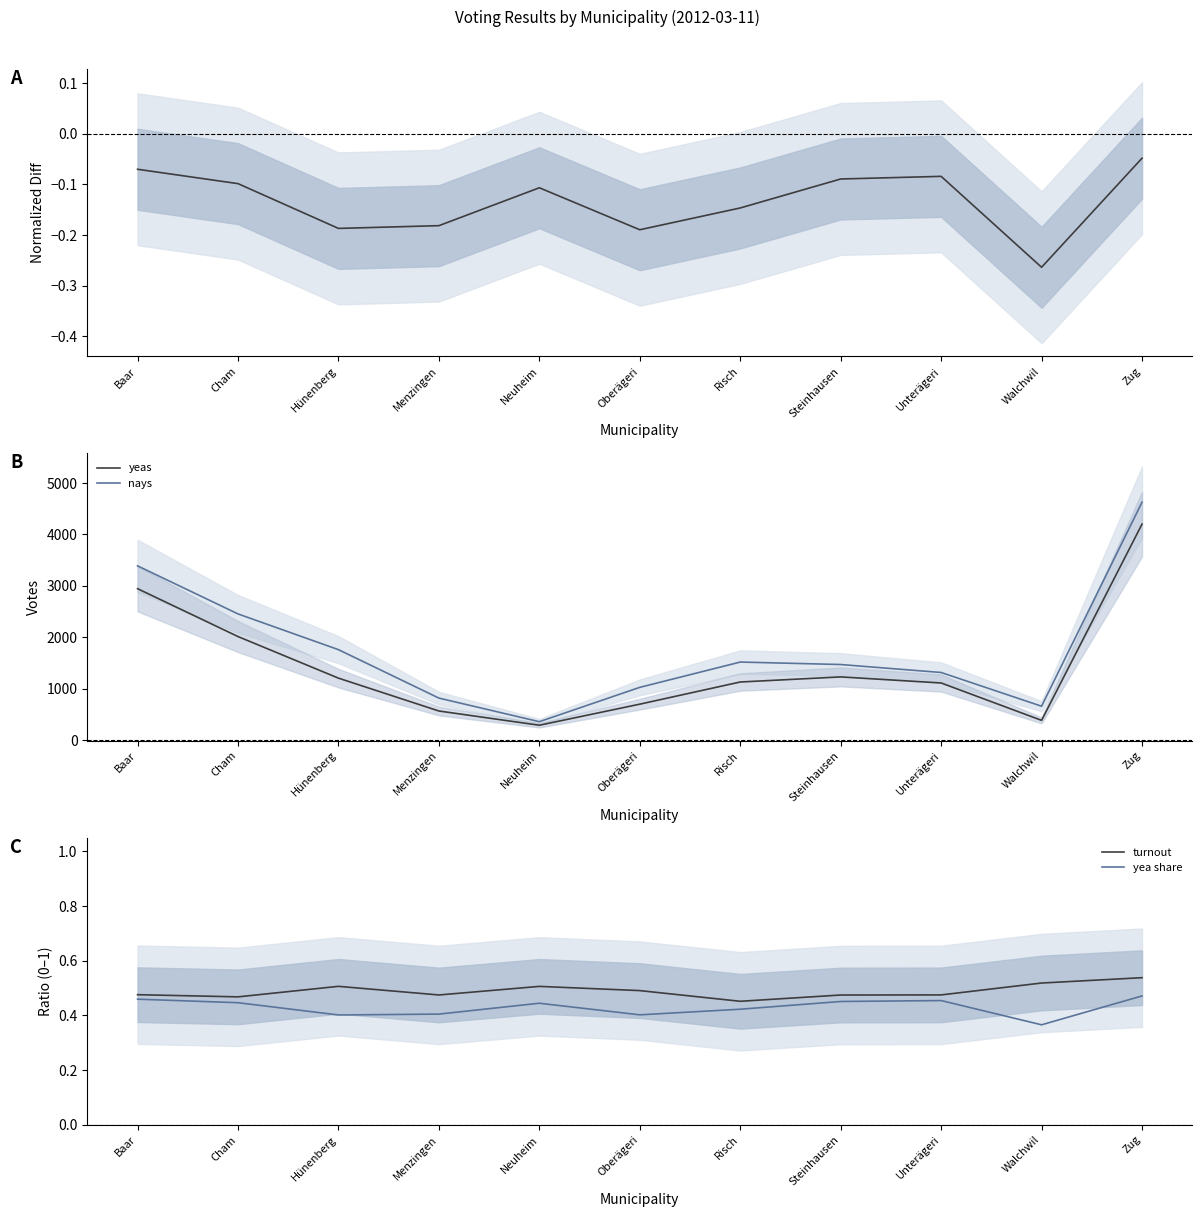

What is the total value across all series at Risch?

2648.7